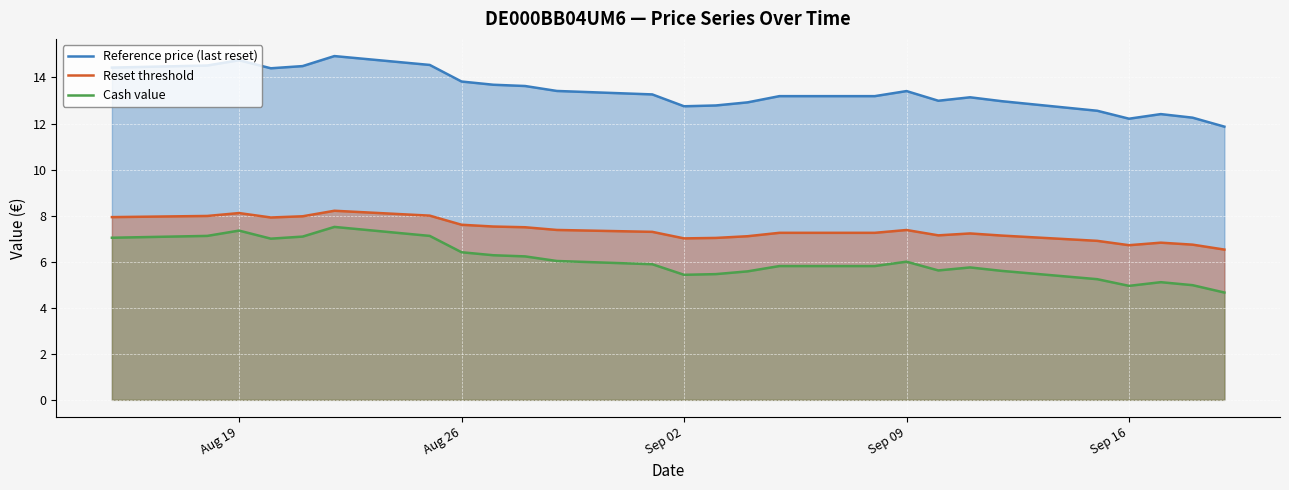

What is the maximum value shown in the chart?

14.9